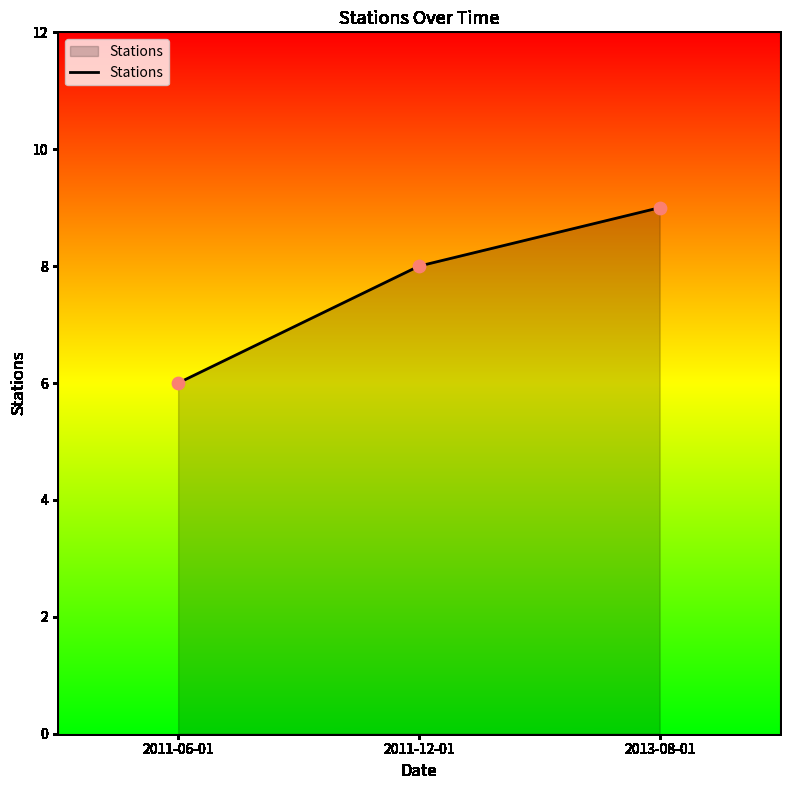

Approximately how many times larger is the value at 2013-08-01 compared to 2011-12-01?

1.1